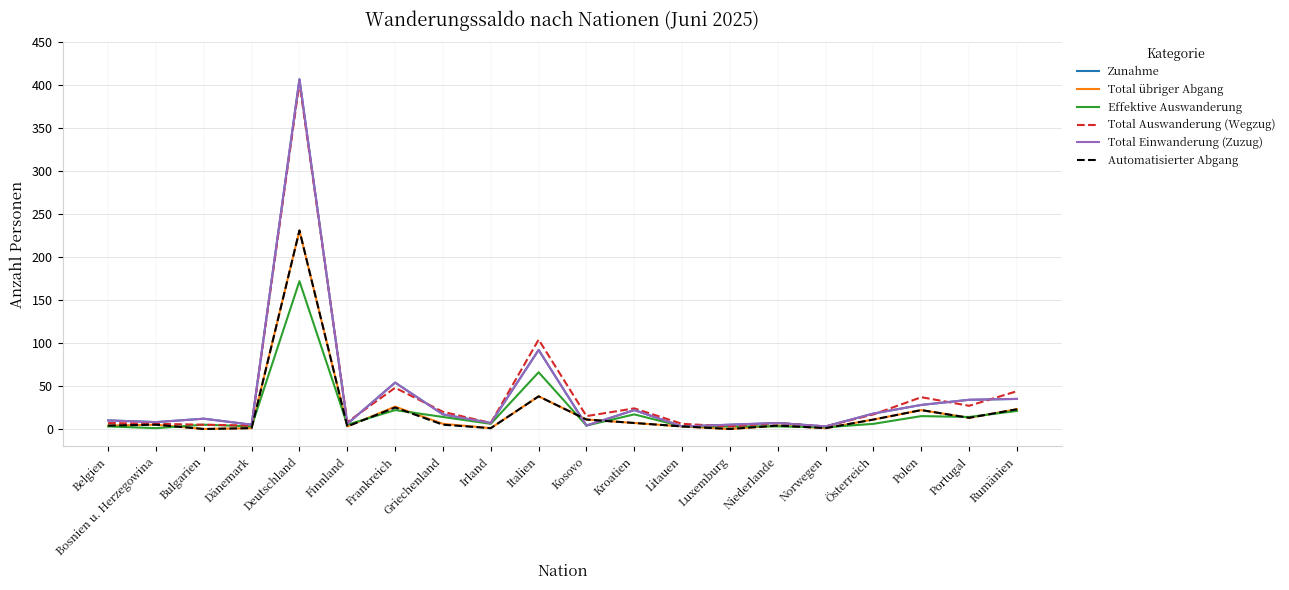

Does the chart display data point markers on the line(s)?

No